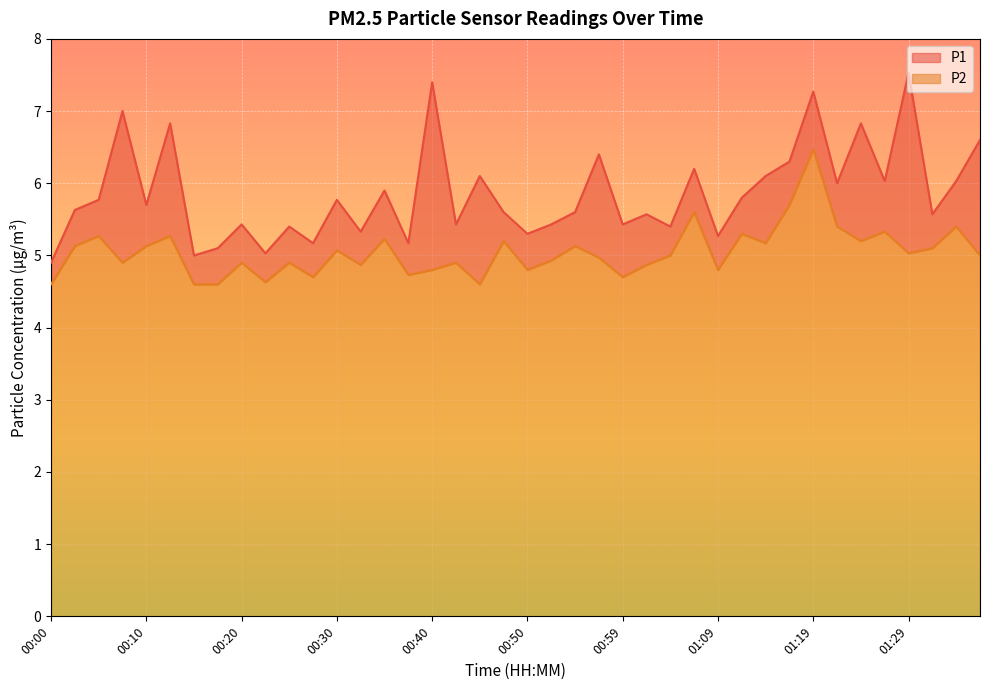

How many lines are shown in the chart?

2